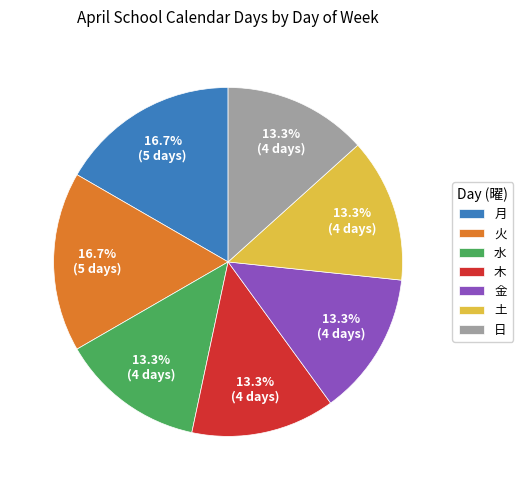

What is the ratio of the value at 水 to the value at 土?

1.0